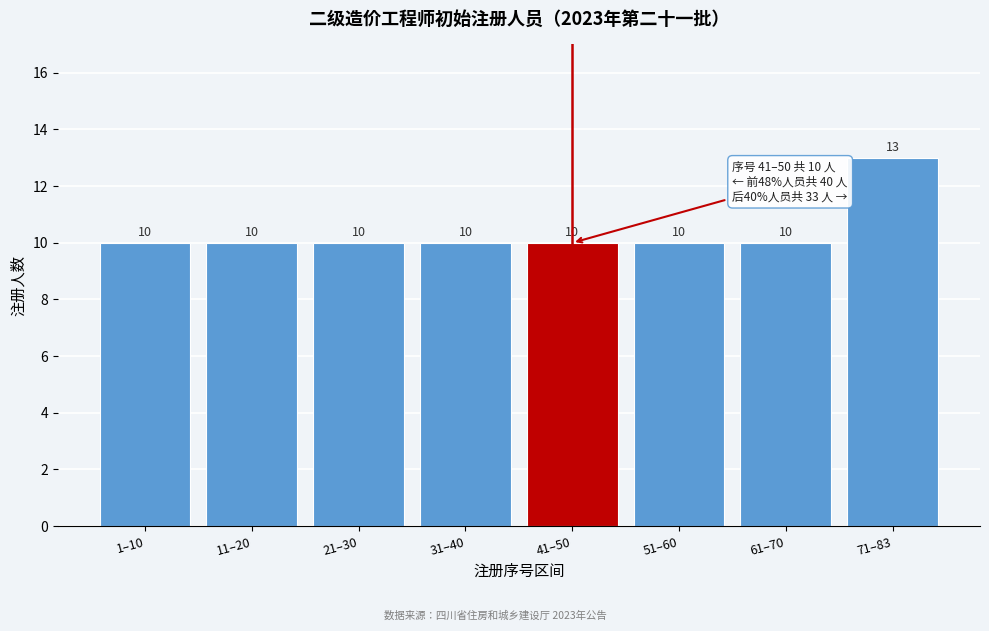

Reading right to left, extract all data points from this chart.

71–83=13	61–70=10	51–60=10	41–50=10	31–40=10	21–30=10	11–20=10	1–10=10